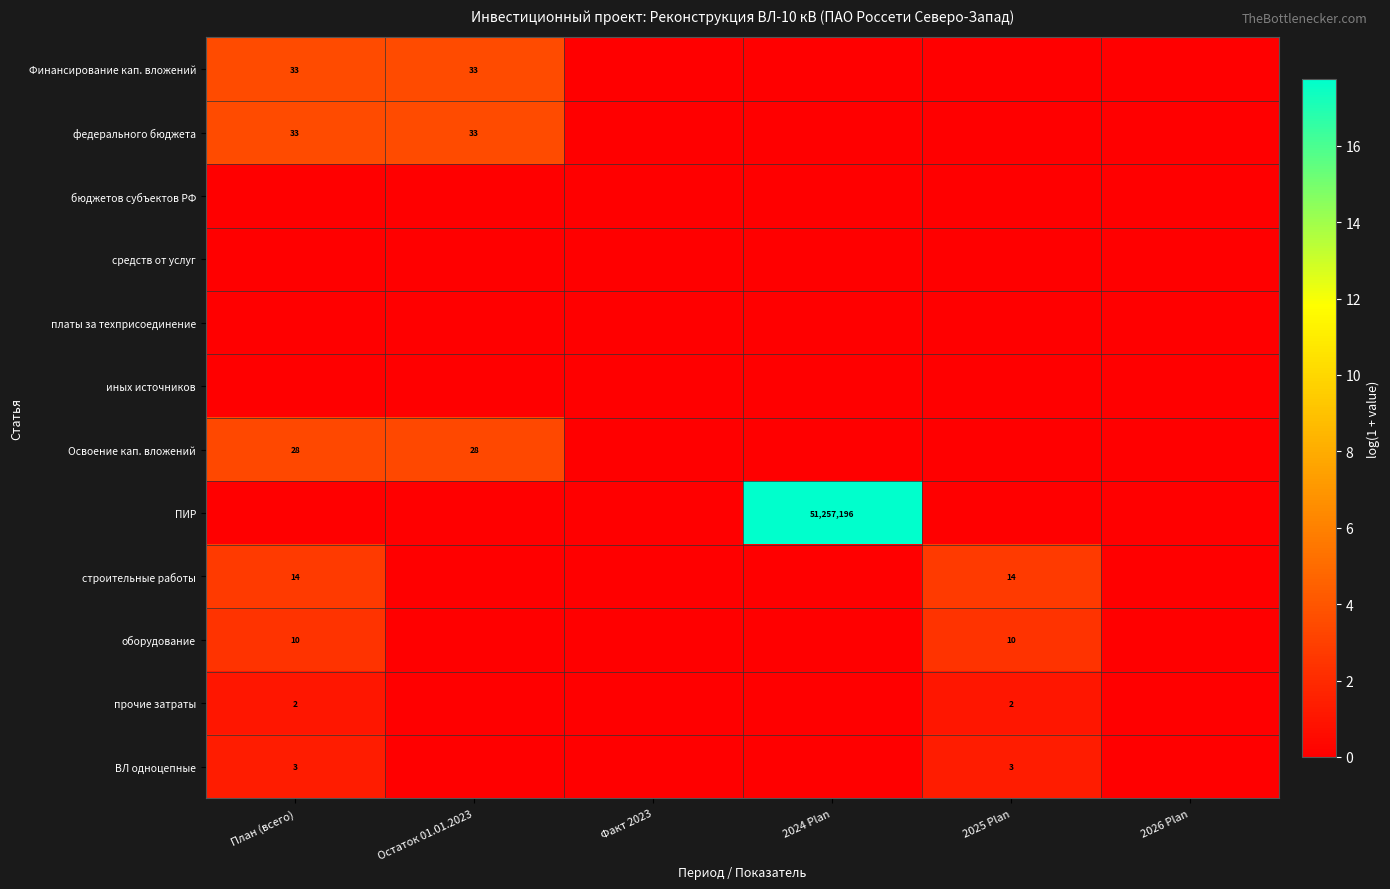

Is it true that прочие затраты equals 3 at 2025 Plan?

False